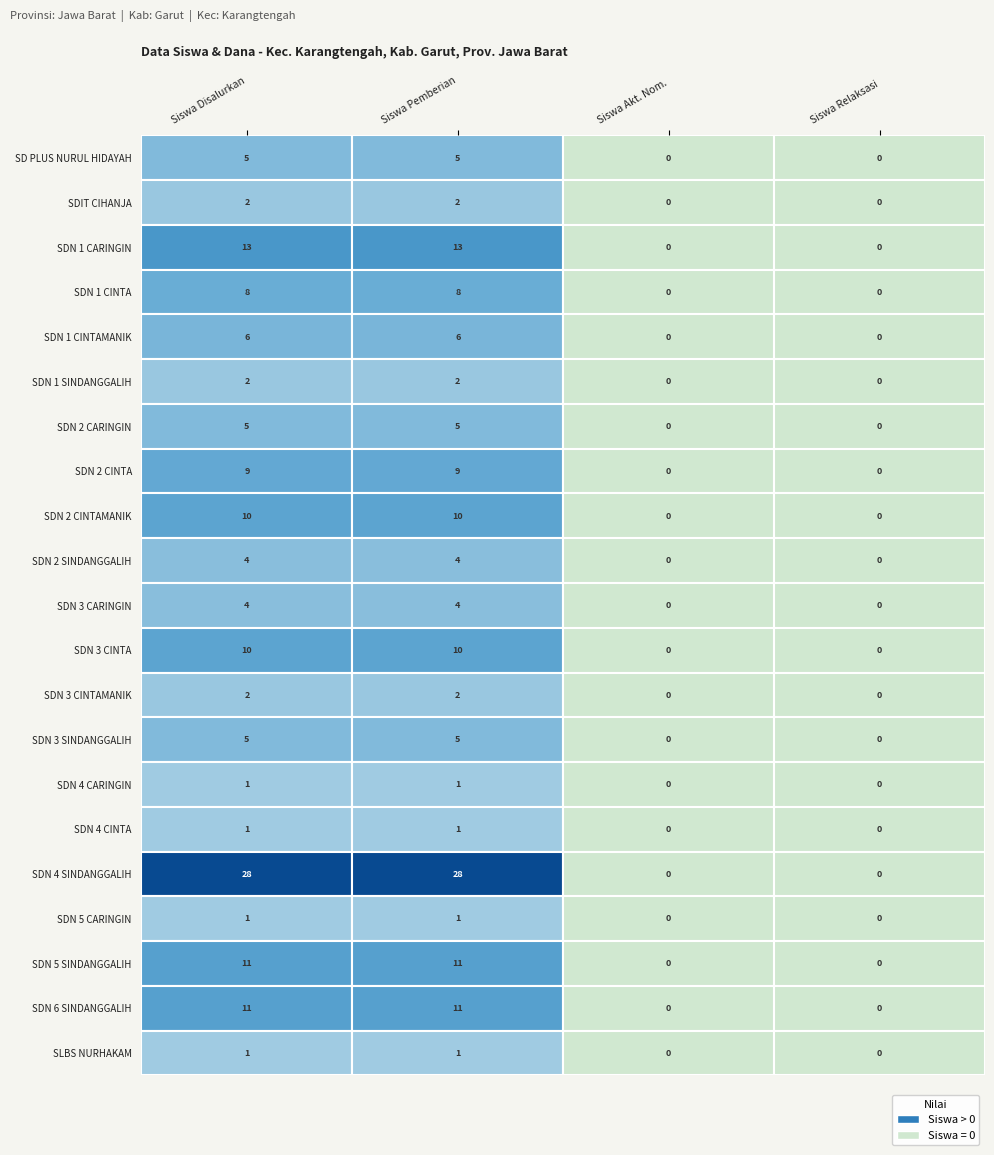

Is it true that SDN 5 CARINGIN equals 0 at 0?

False